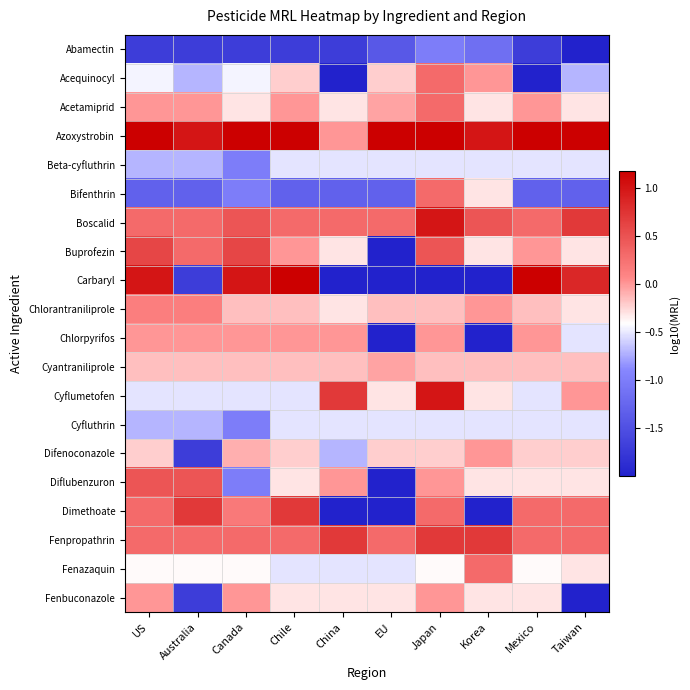

At which category does the chart reach its minimum across all series?

Taiwan